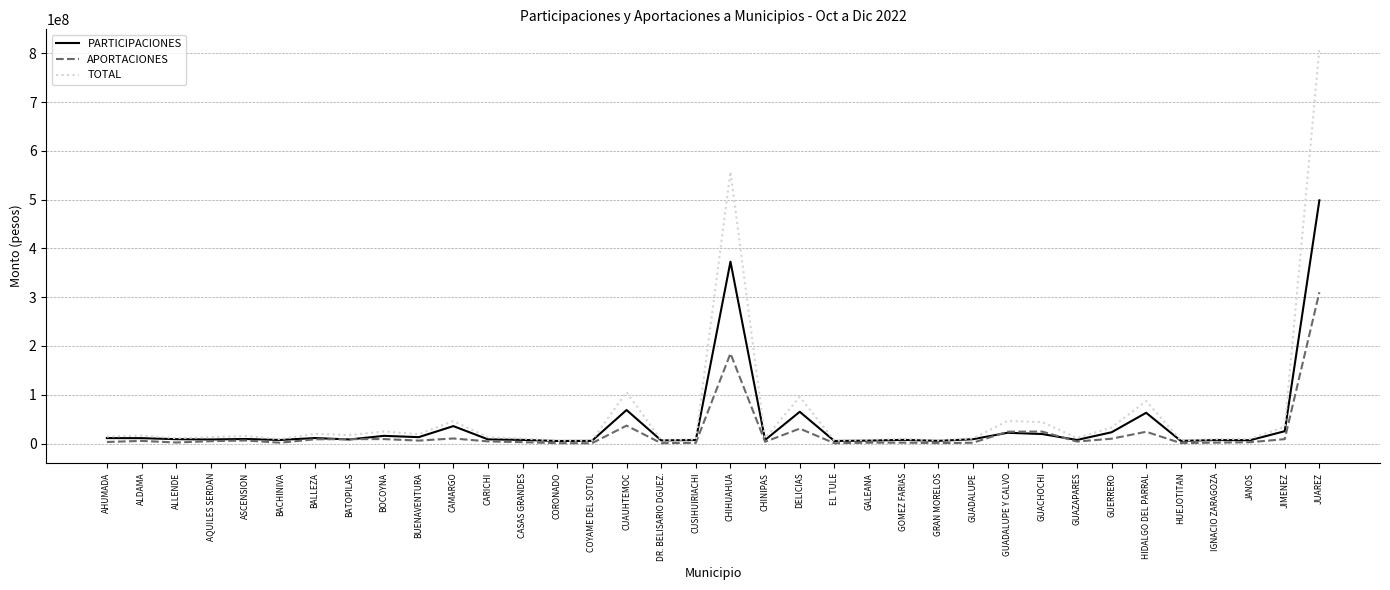

List the series in order of their peak value, highest first.

TOTAL, PARTICIPACIONES, APORTACIONES